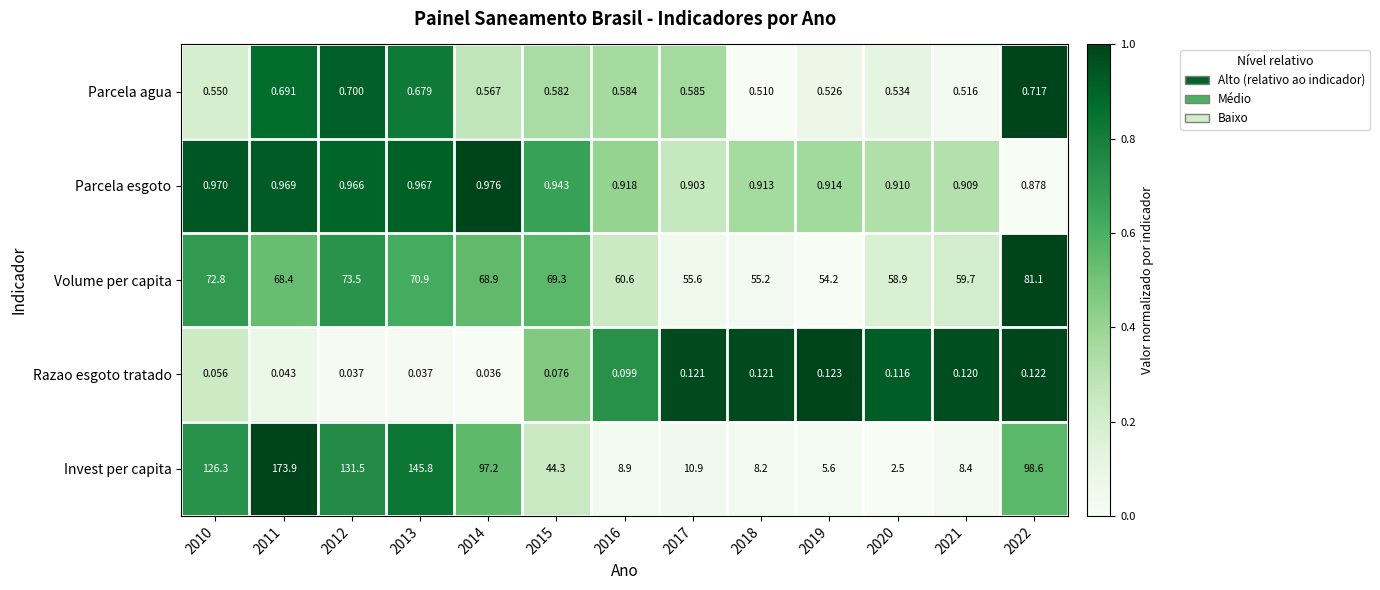

At 2011, list the series in order from smallest to largest.

Razao esgoto tratado, Parcela agua, Parcela esgoto, Volume per capita, Invest per capita